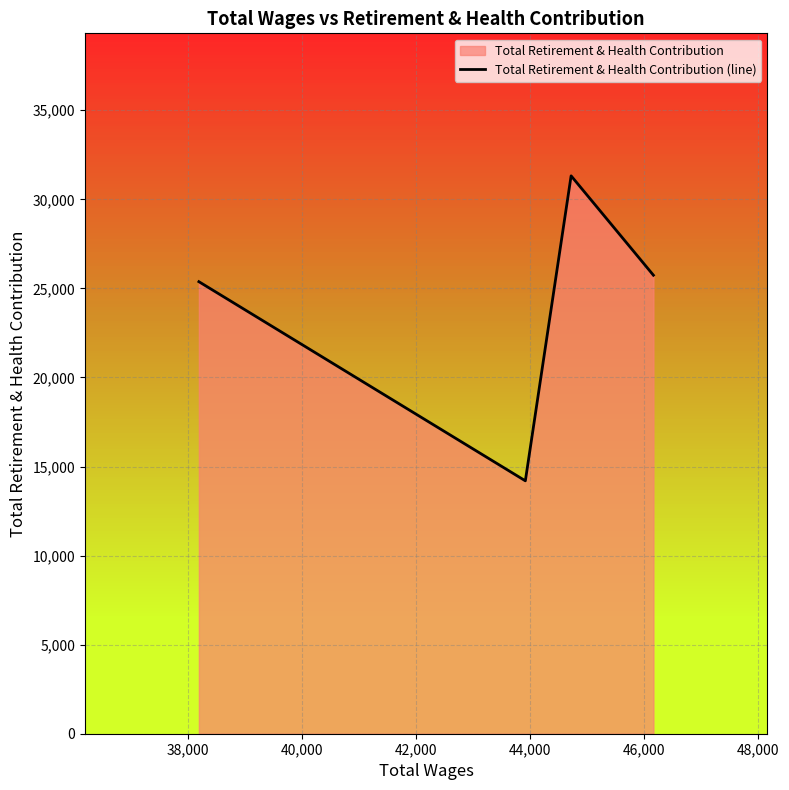

How many interior local valleys (lower than both neighbors) does the data have?

1